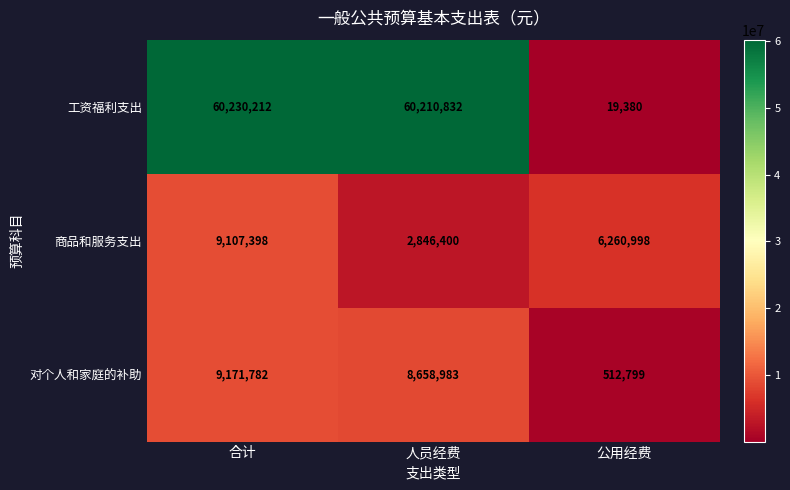

Read the 商品和服务支出 value at 合计, to the nearest 50.

9107400